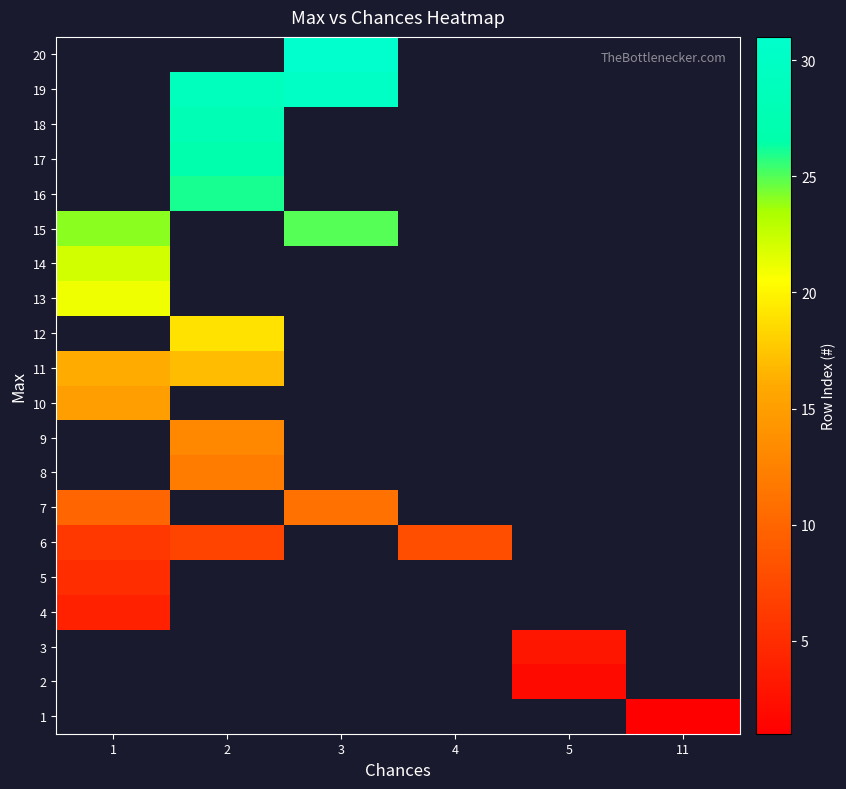

At 4, list the series in order from smallest to largest.

1, 2, 3, 4, 5, 6, 7, 8, 9, 10, 11, 12, 13, 14, 15, 16, 17, 18, 19, 20